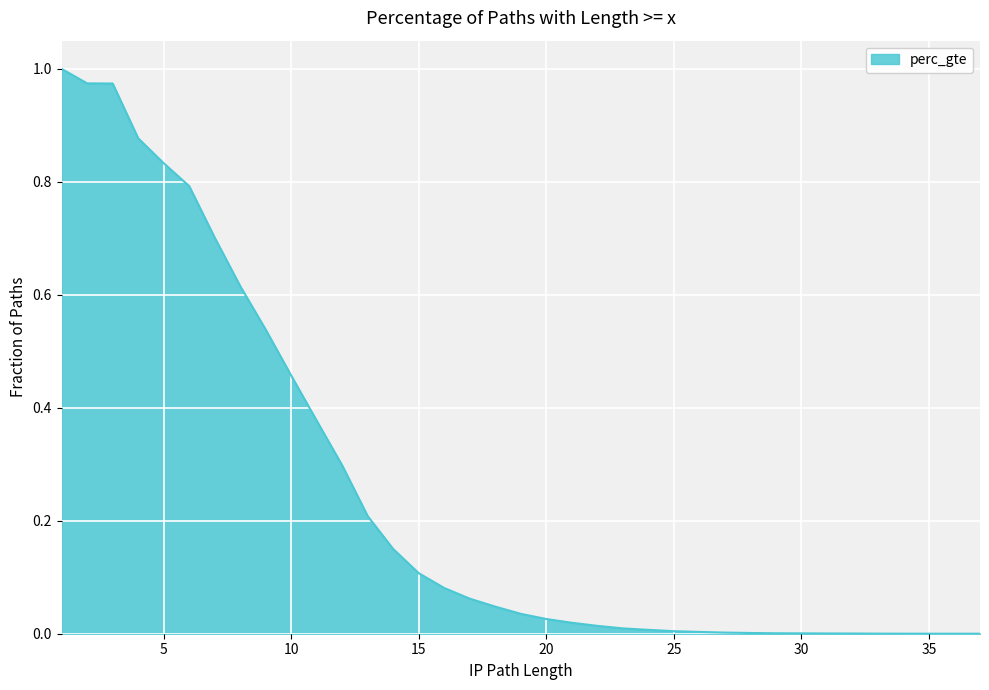

Is it true that the value at 18 is 0.0?

False